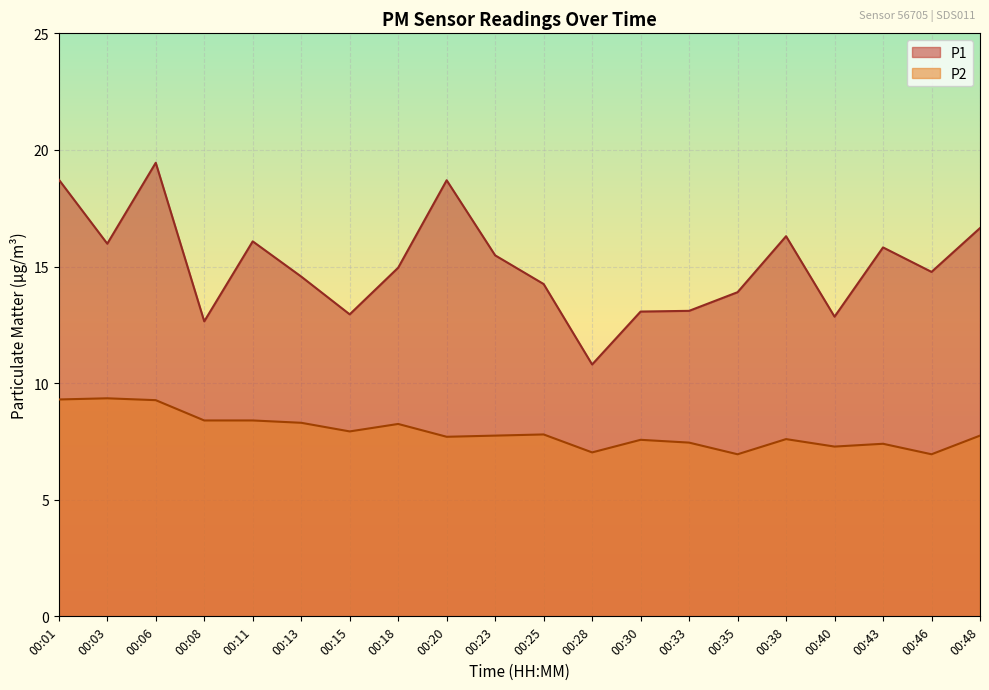

Count the number of categories in the chart.

20